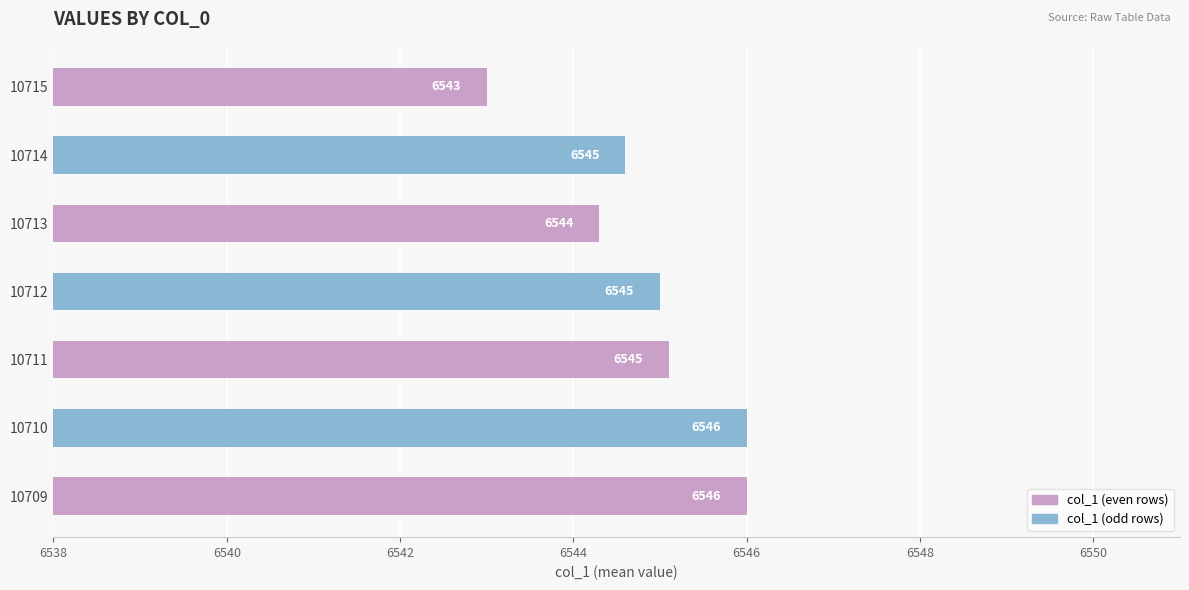

How many series are shown in this chart?

1